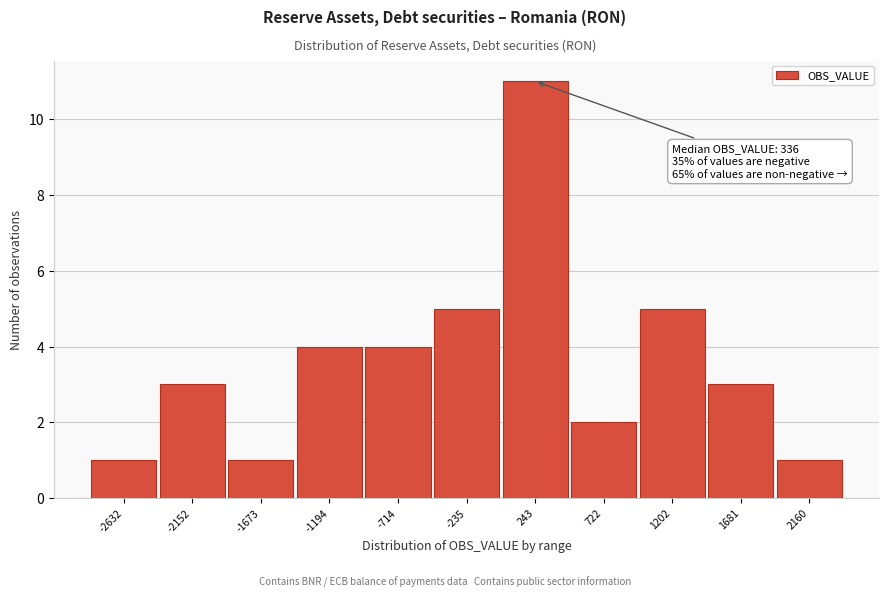

Reading right to left, list all the values displayed in this chart.

2160=1	1681=3	1202=5	722=2	243=11	-235=5	-714=4	-1194=4	-1673=1	-2152=3	-2632=1